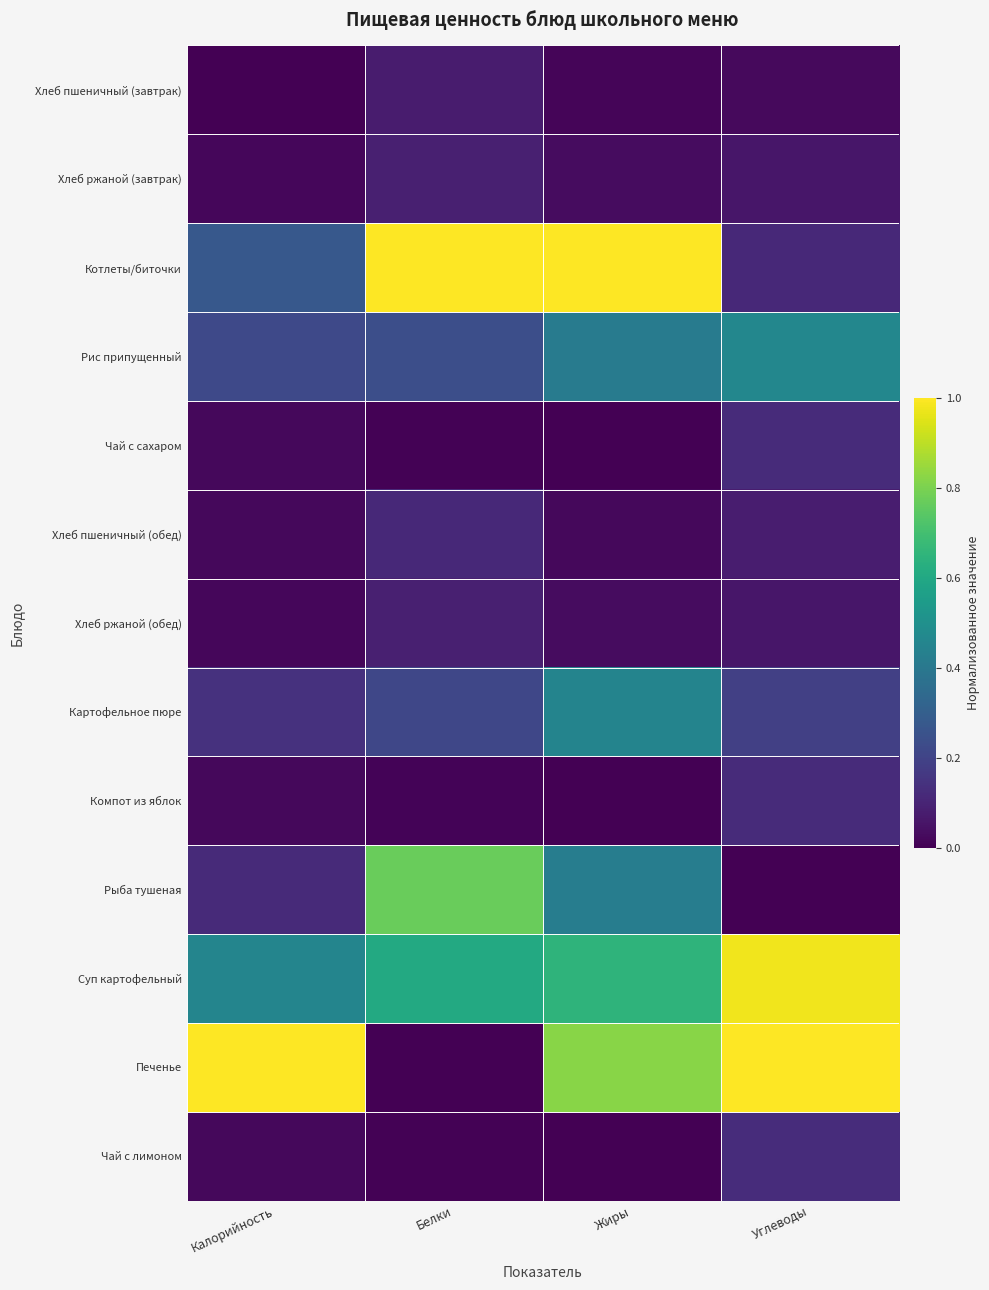

Reading right to left, what are all the values shown in this chart?

Хлеб пшеничный (завтрак): Углеводы=0.0	Жиры=0.0	Белки=0.1	Калорийность=0.0
Хлеб ржаной (завтрак): Углеводы=0.1	Жиры=0.0	Белки=0.1	Калорийность=0.0
Котлеты/биточки: Углеводы=0.1	Жиры=1.0	Белки=1.0	Калорийность=0.3
Рис припущенный: Углеводы=0.5	Жиры=0.4	Белки=0.2	Калорийность=0.2
Чай с сахаром: Углеводы=0.1	Жиры=0.0	Белки=0.0	Калорийность=0.0
Хлеб пшеничный (обед): Углеводы=0.1	Жиры=0.0	Белки=0.1	Калорийность=0.0
Хлеб ржаной (обед): Углеводы=0.1	Жиры=0.0	Белки=0.1	Калорийность=0.0
Картофельное пюре: Углеводы=0.2	Жиры=0.5	Белки=0.2	Калорийность=0.1
Компот из яблок: Углеводы=0.1	Жиры=0.0	Белки=0.0	Калорийность=0.0
Рыба тушеная: Углеводы=0.0	Жиры=0.4	Белки=0.8	Калорийность=0.1
Суп картофельный: Углеводы=1.0	Жиры=0.7	Белки=0.6	Калорийность=0.5
Печенье: Углеводы=1.0	Жиры=0.8	Белки=0.0	Калорийность=1.0
Чай с лимоном: Углеводы=0.1	Жиры=0.0	Белки=0.0	Калорийность=0.0